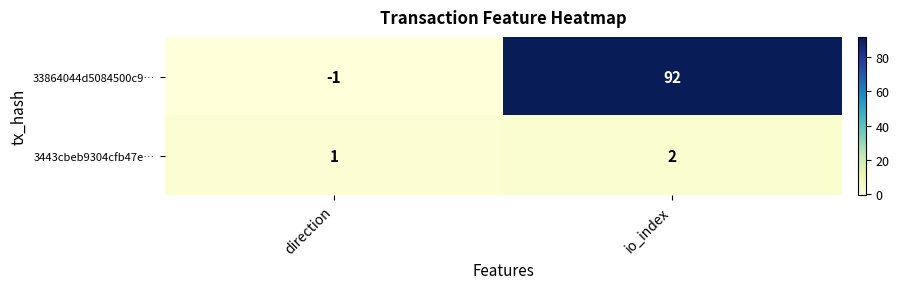

What is the sum of the 3443cbeb9304cfb47e… values at io_index and direction?

3